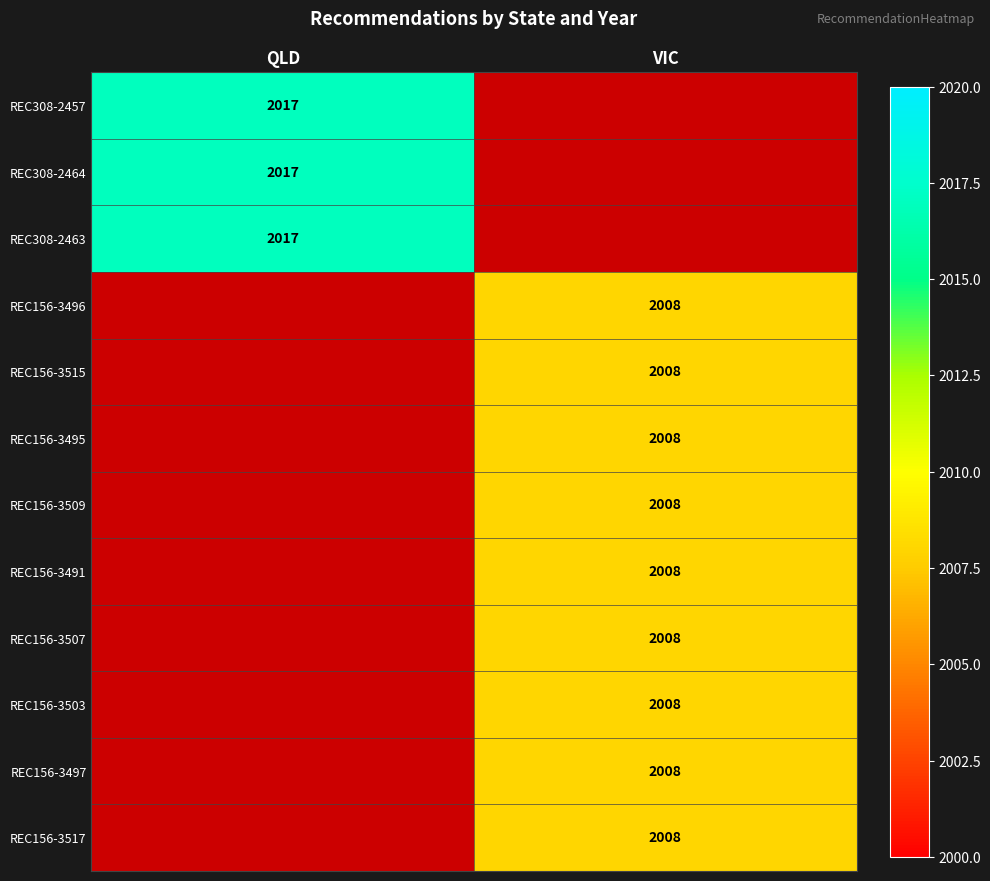

The value of REC156-3517 at VIC is 2008. True or false?

True